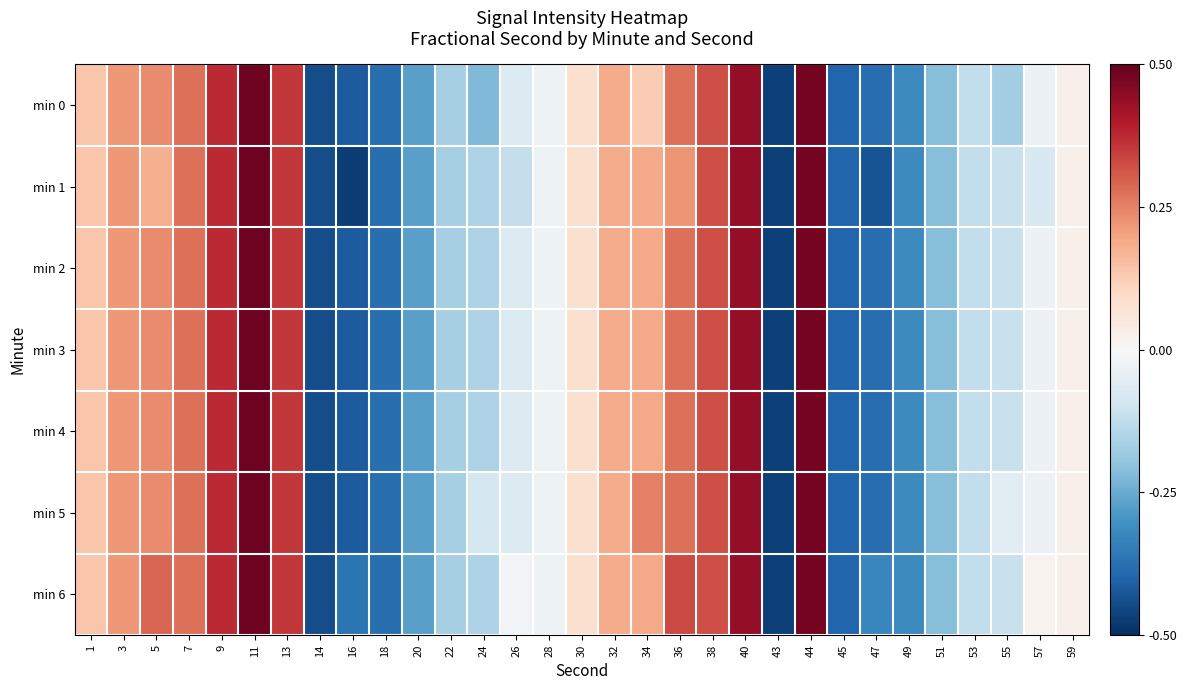

At which category is the sum across all series the highest?

11